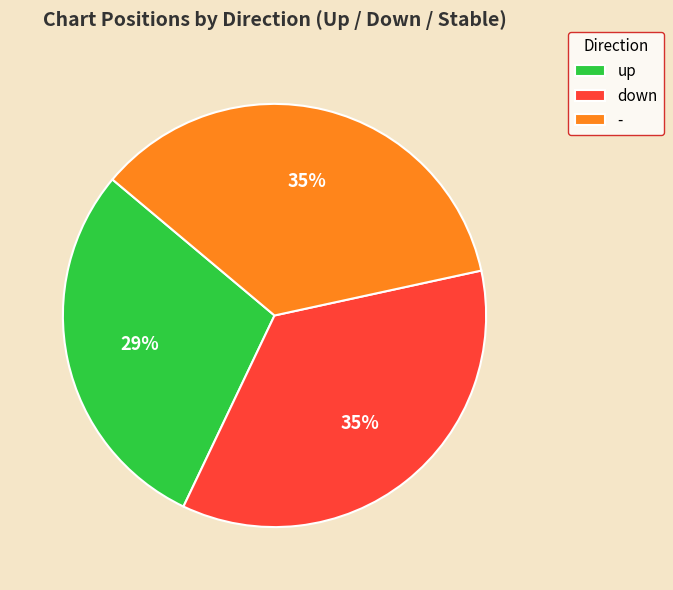

Combined, do down and up account for over 50%?

Yes